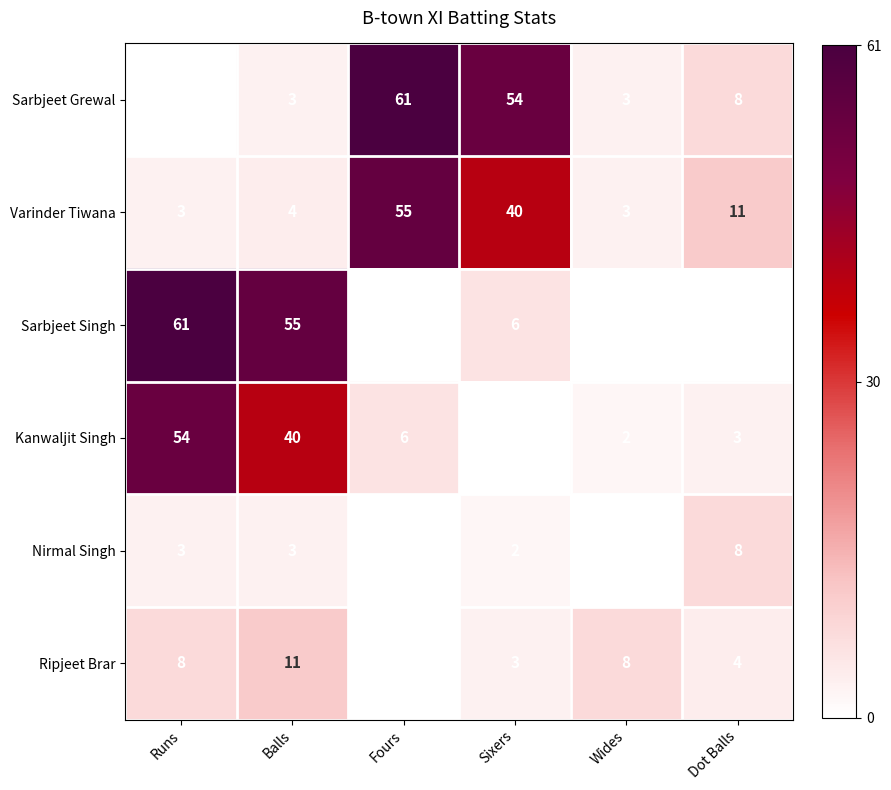

What is the lowest value of the Varinder Tiwana series?

3